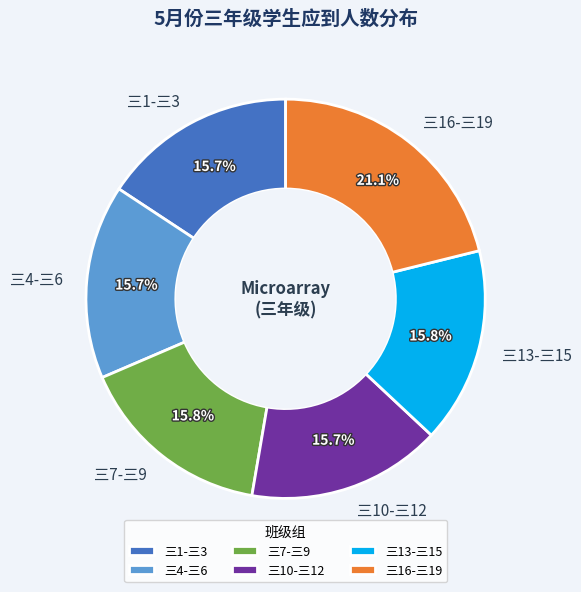

Combined, do 三16-三19 and 三1-三3 account for over 50%?

No